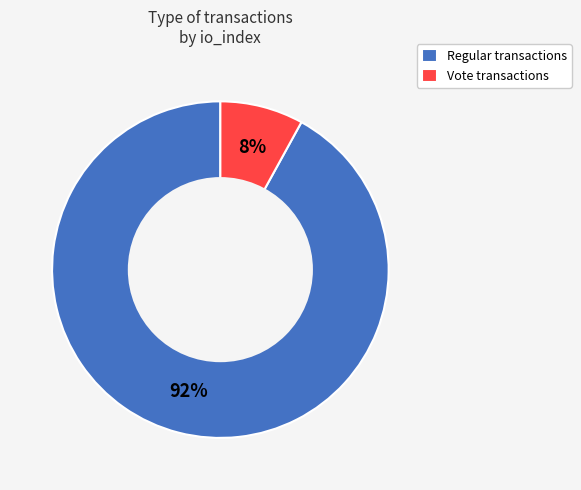

To the nearest percent, what is the average slice percentage?

50%